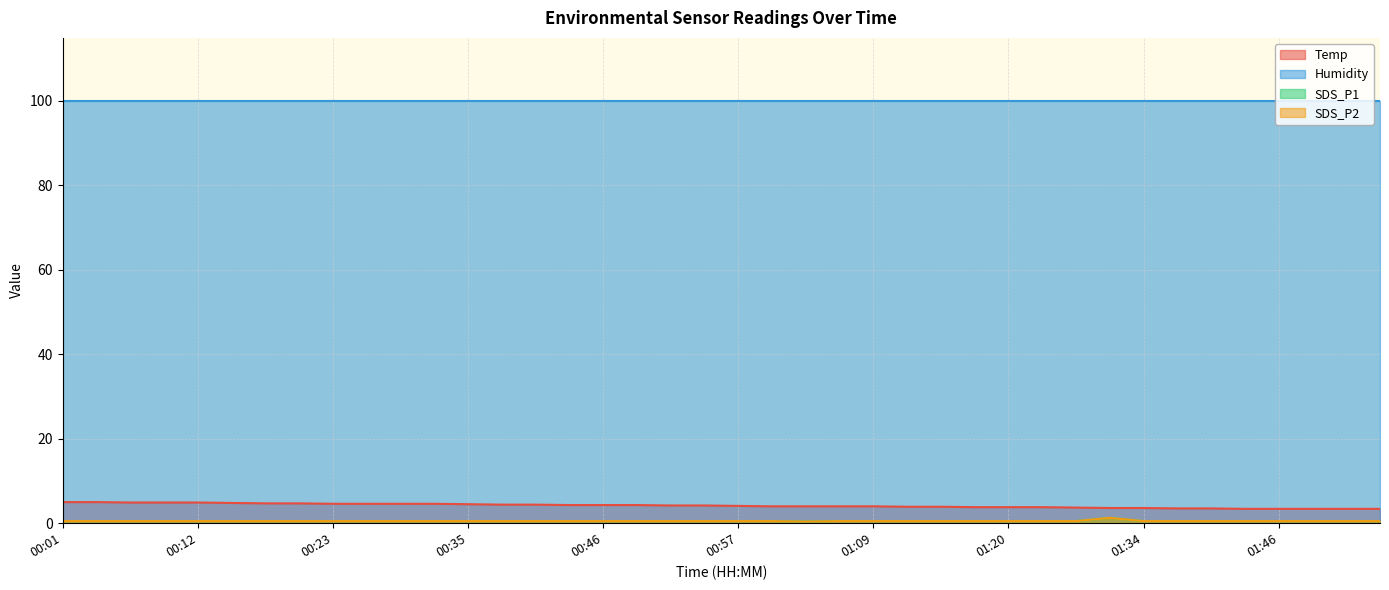

Read the Temp value at 00:12.

4.9